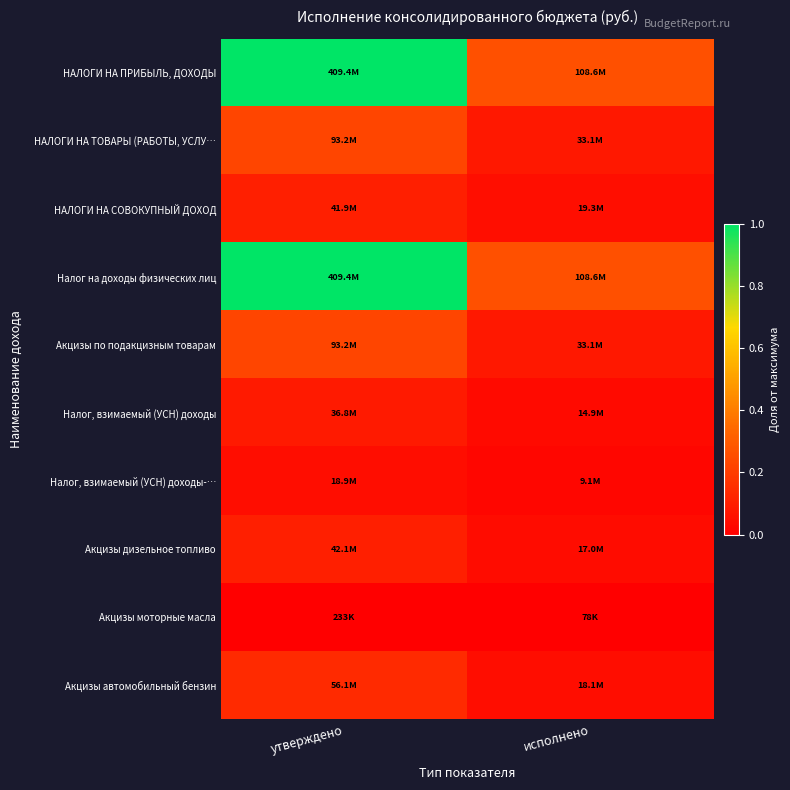

Which series has the largest total across all categories?

НАЛОГИ НА ПРИБЫЛЬ, ДОХОДЫ